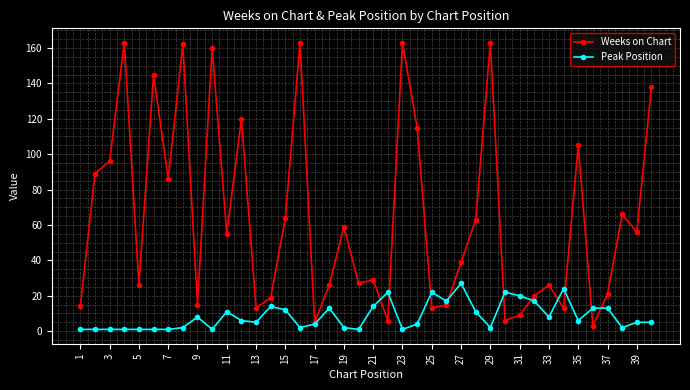

Which series has the largest range (max minus min)?

Weeks on Chart